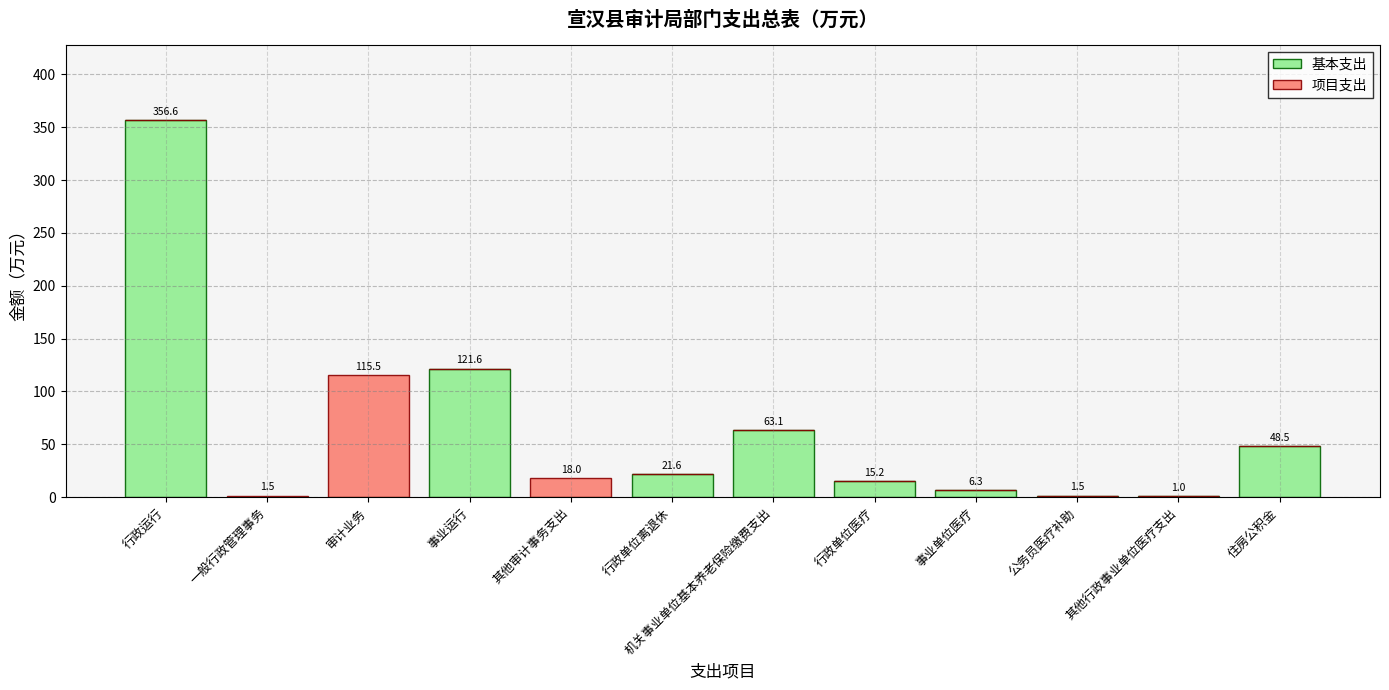

True or false: 基本支出 has a value of 1.0 at 其他行政事业单位医疗支出.

True